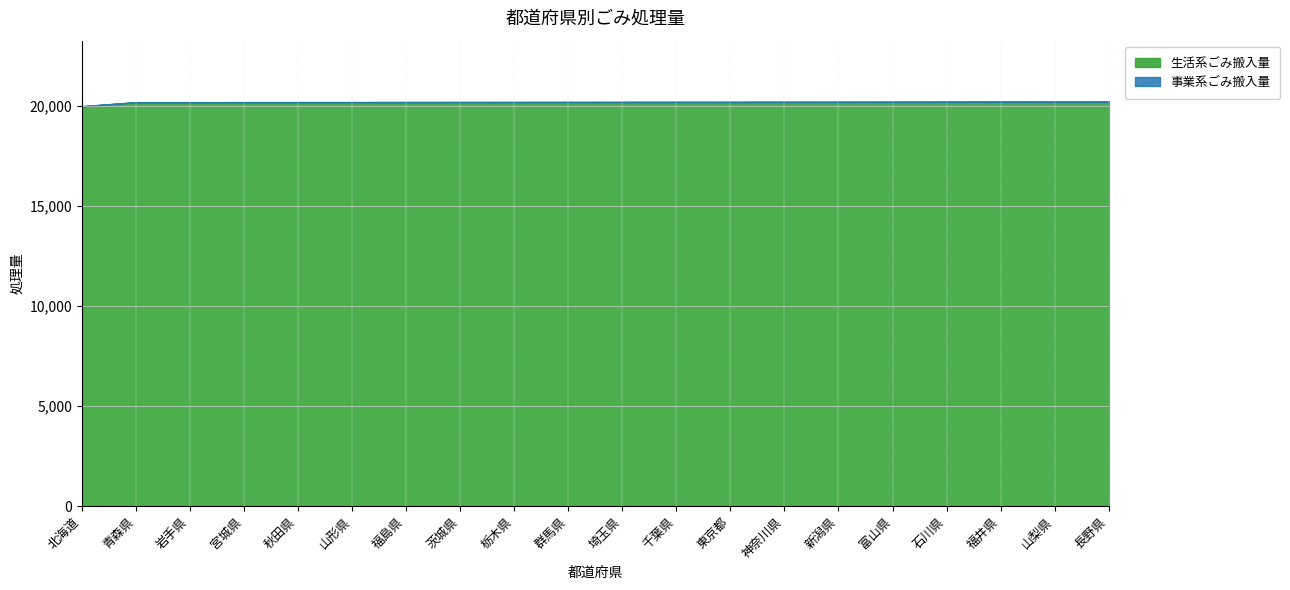

What is the difference between the highest and lowest values at 群馬県?

20194